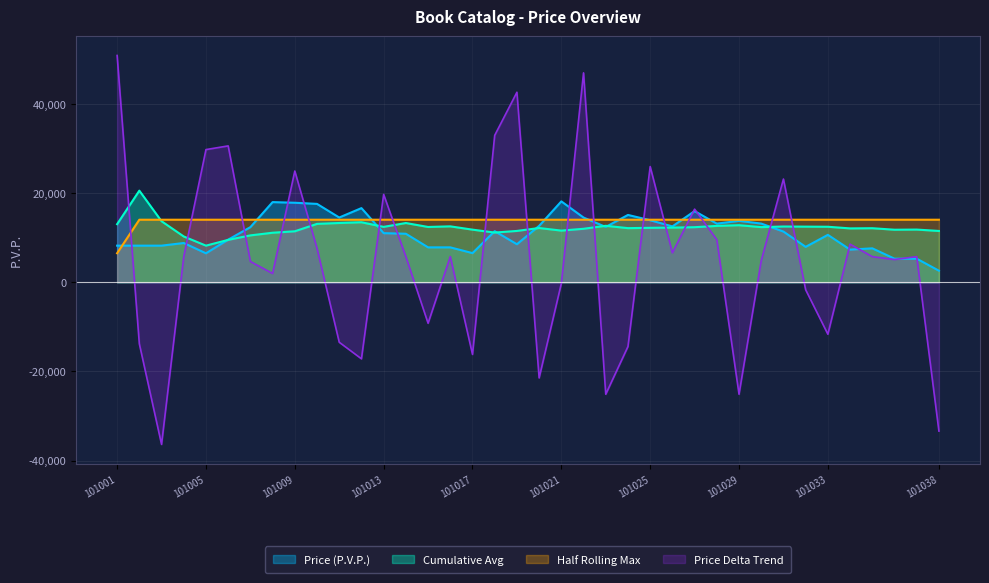

How many series are shown in this chart?

4